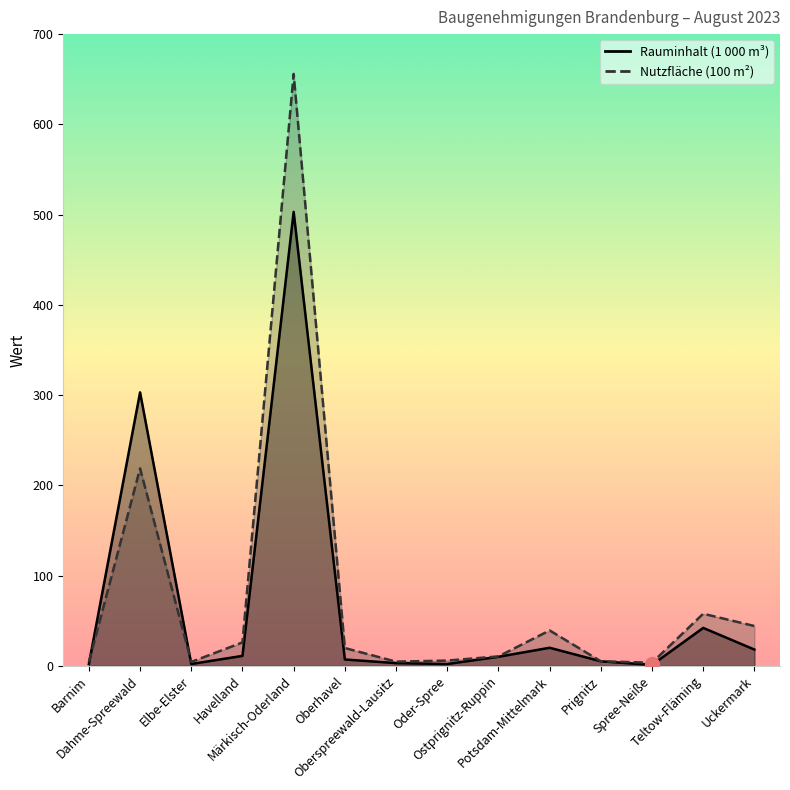

Between Dahme-Spreewald and Ostprignitz-Ruppin, which is larger?

Dahme-Spreewald